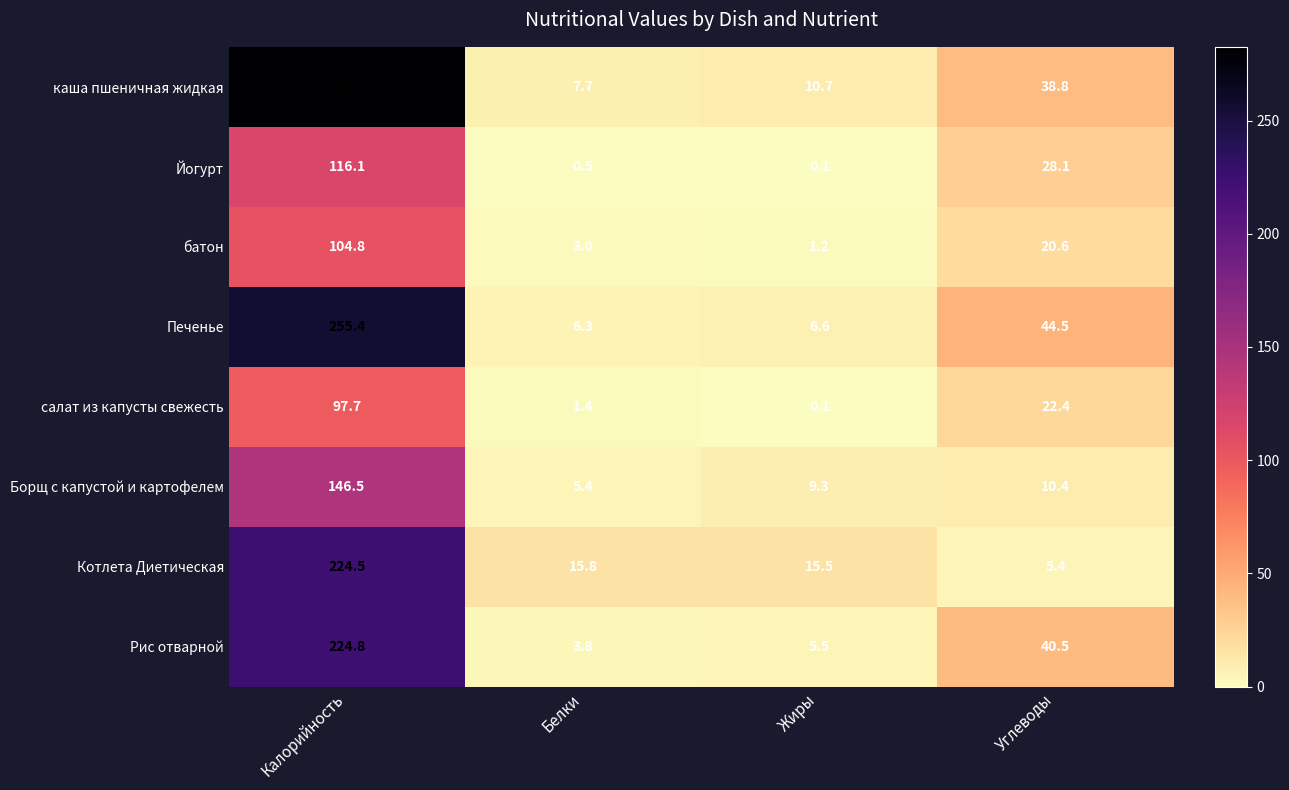

What is the approximate value of салат из капусты свежесть at Калорийность?

97.7